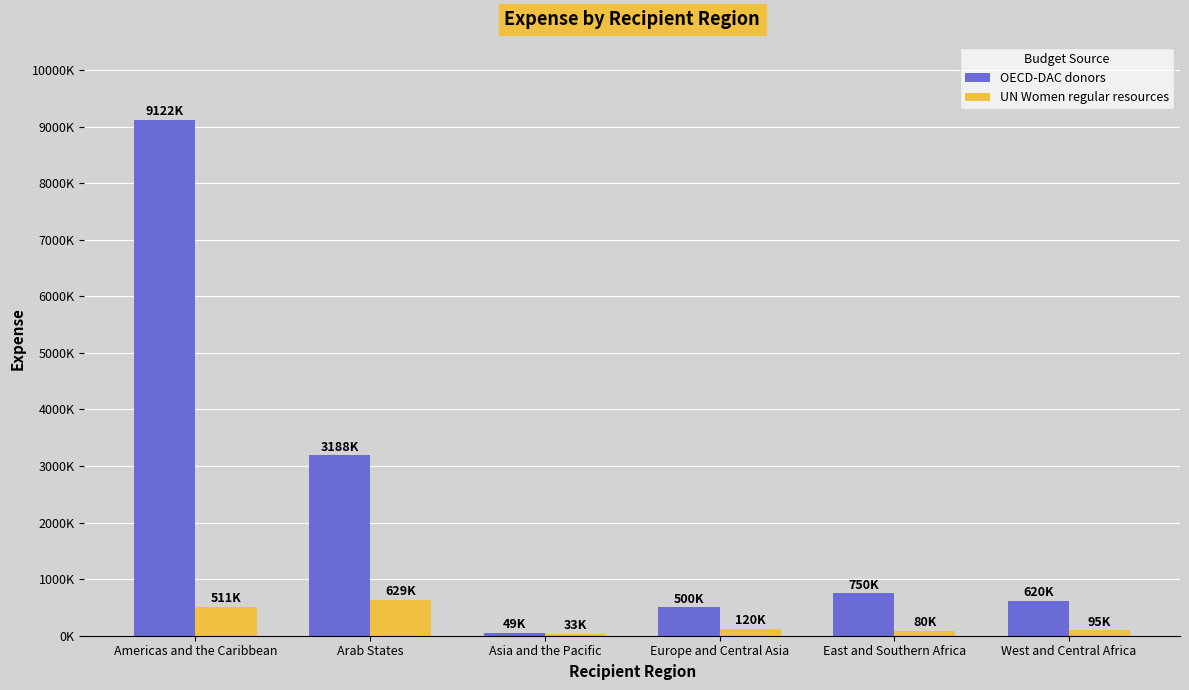

What is the difference between the second highest and minimum values in the UN Women regular resources series?

477759.4